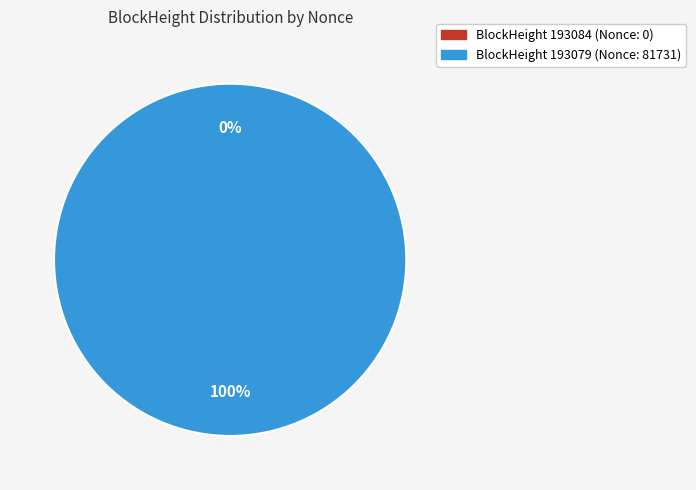

Between 193079 and 193084, which is larger?

193079